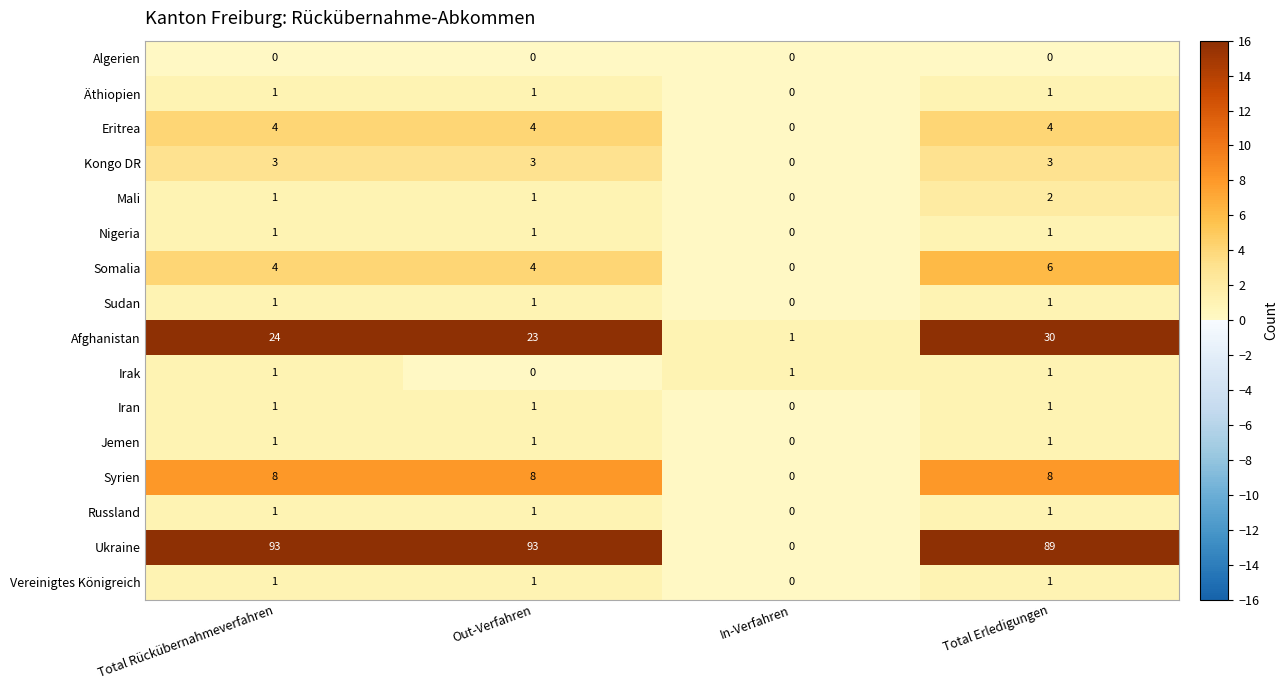

Count the Sudan values in the range 1 to 2.

3